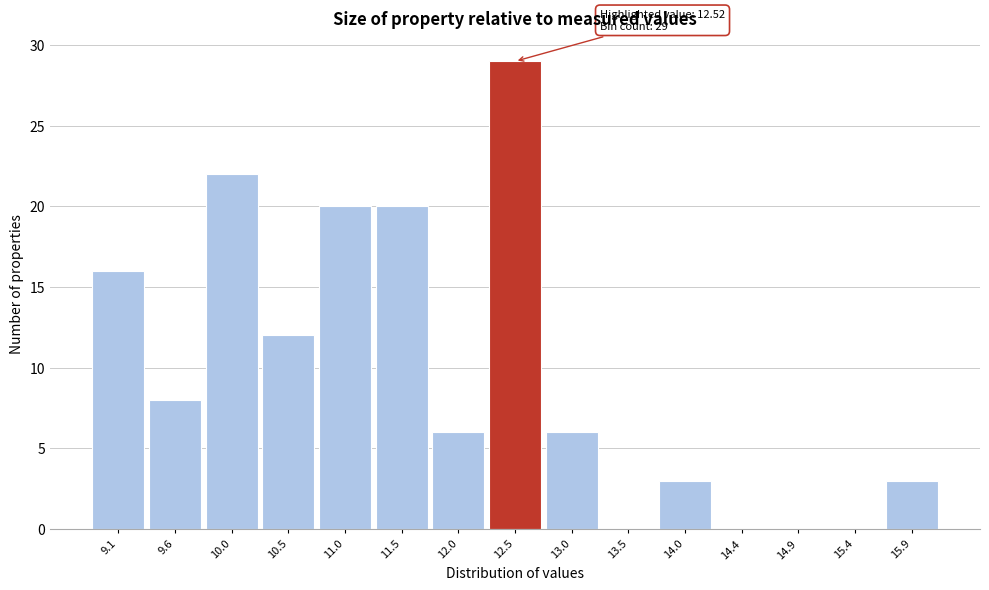

Reading left to right, transcribe all the data shown in this chart.

9.1=16	9.6=8	10.0=22	10.5=12	11.0=20	11.5=20	12.0=6	12.5=29	13.0=6	13.5=0	14.0=3	14.4=0	14.9=0	15.4=0	15.9=3